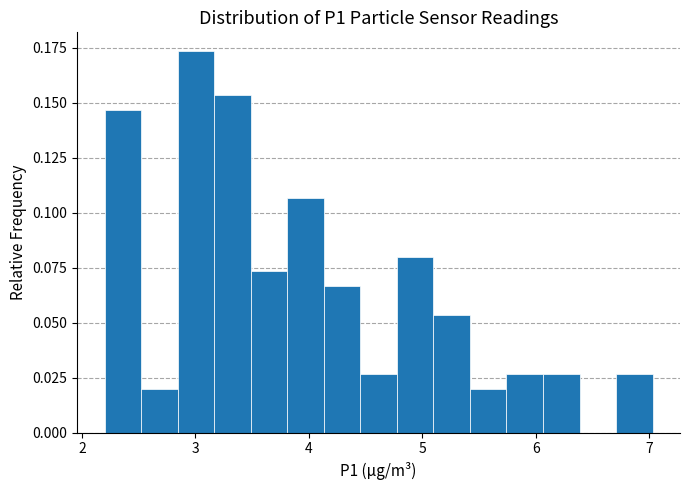

Around what value on the x-axis is the tallest bar? Give the approximate position of its centre, as read against the axis.

3.0